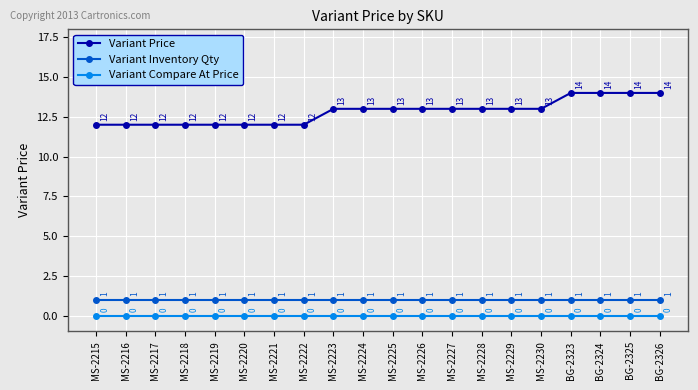

Reading right to left, transcribe all the data shown in this chart.

Variant Price: BG-2326=14	BG-2325=14	BG-2324=14	BG-2323=14	MS-2230=13	MS-2229=13	MS-2228=13	MS-2227=13	MS-2226=13	MS-2225=13	MS-2224=13	MS-2223=13	MS-2222=12	MS-2221=12	MS-2220=12	MS-2219=12	MS-2218=12	MS-2217=12	MS-2216=12	MS-2215=12
Variant Inventory Qty: BG-2326=1	BG-2325=1	BG-2324=1	BG-2323=1	MS-2230=1	MS-2229=1	MS-2228=1	MS-2227=1	MS-2226=1	MS-2225=1	MS-2224=1	MS-2223=1	MS-2222=1	MS-2221=1	MS-2220=1	MS-2219=1	MS-2218=1	MS-2217=1	MS-2216=1	MS-2215=1
Variant Compare At Price: BG-2326=0	BG-2325=0	BG-2324=0	BG-2323=0	MS-2230=0	MS-2229=0	MS-2228=0	MS-2227=0	MS-2226=0	MS-2225=0	MS-2224=0	MS-2223=0	MS-2222=0	MS-2221=0	MS-2220=0	MS-2219=0	MS-2218=0	MS-2217=0	MS-2216=0	MS-2215=0